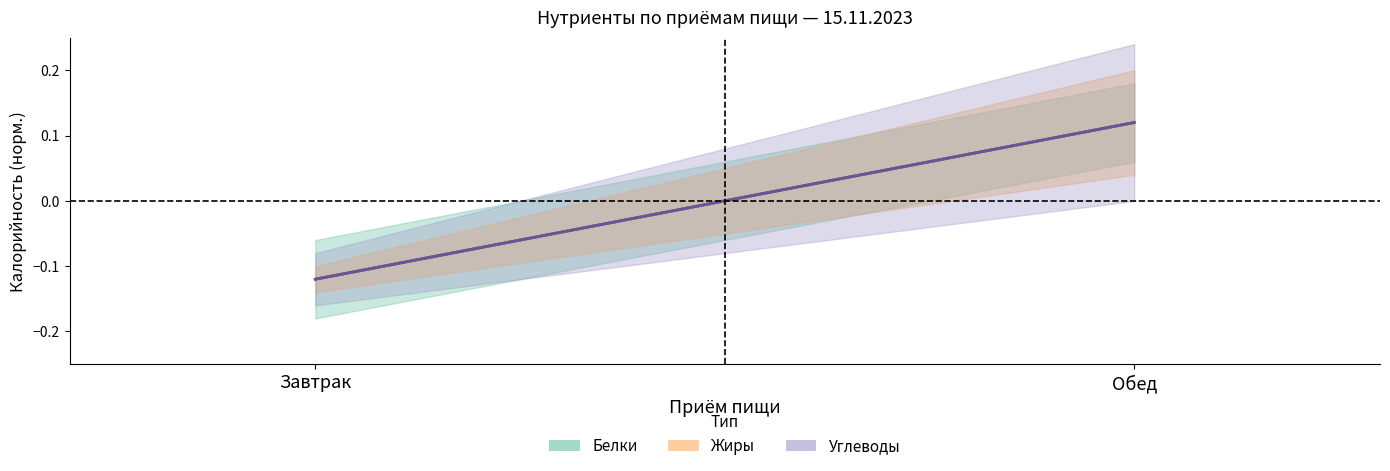

Does the chart display data point markers on the line(s)?

No